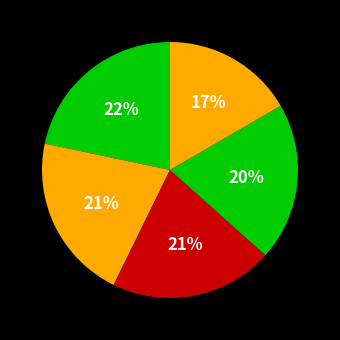

Count the number of slices in the pie.

5